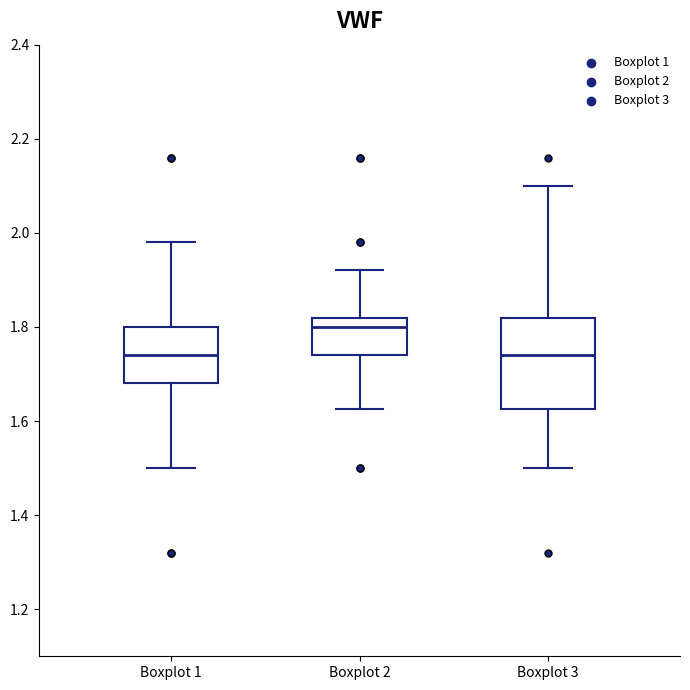

Reading left to right, transcribe this box plot: for each box, give where its median line is, the range the box spans, and where its two whiskers end, as read against the y-axis. The values are not printed on the chart, so give them approximately, as read against the axis.

Boxplot 1: median 1.74, box 1.68 to 1.80, whiskers 1.50 to 1.98
Boxplot 2: median 1.80, box 1.74 to 1.82, whiskers 1.62 to 1.92
Boxplot 3: median 1.74, box 1.62 to 1.82, whiskers 1.50 to 2.10